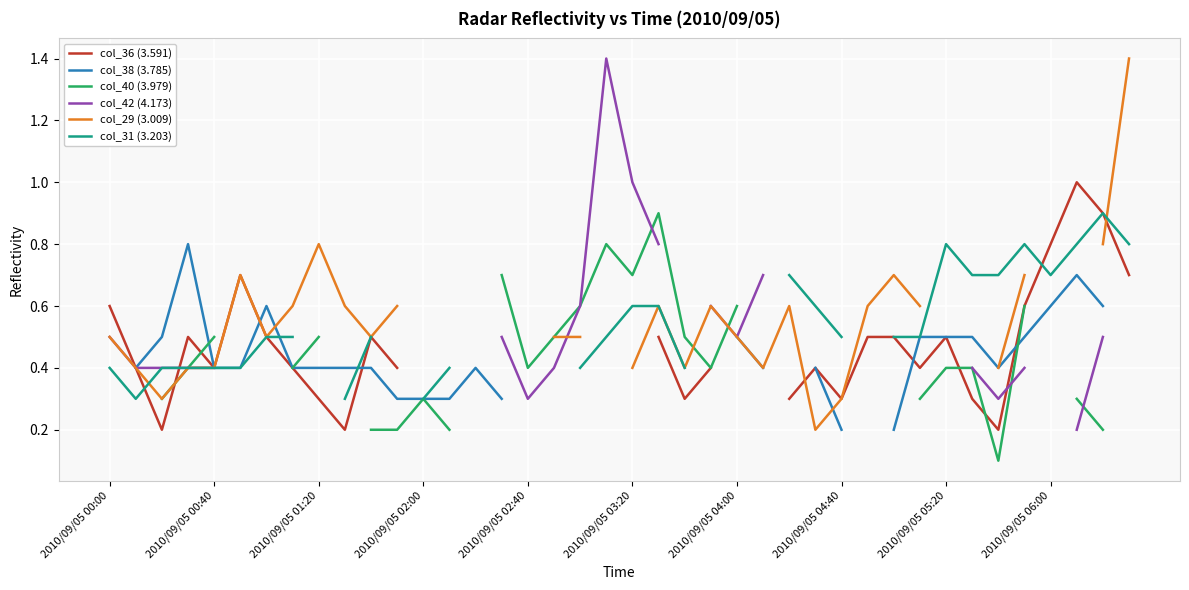

What are all the series names shown in the legend?

col_36 (3.591), col_38 (3.785), col_40 (3.979), col_42 (4.173), col_29 (3.009), col_31 (3.203)